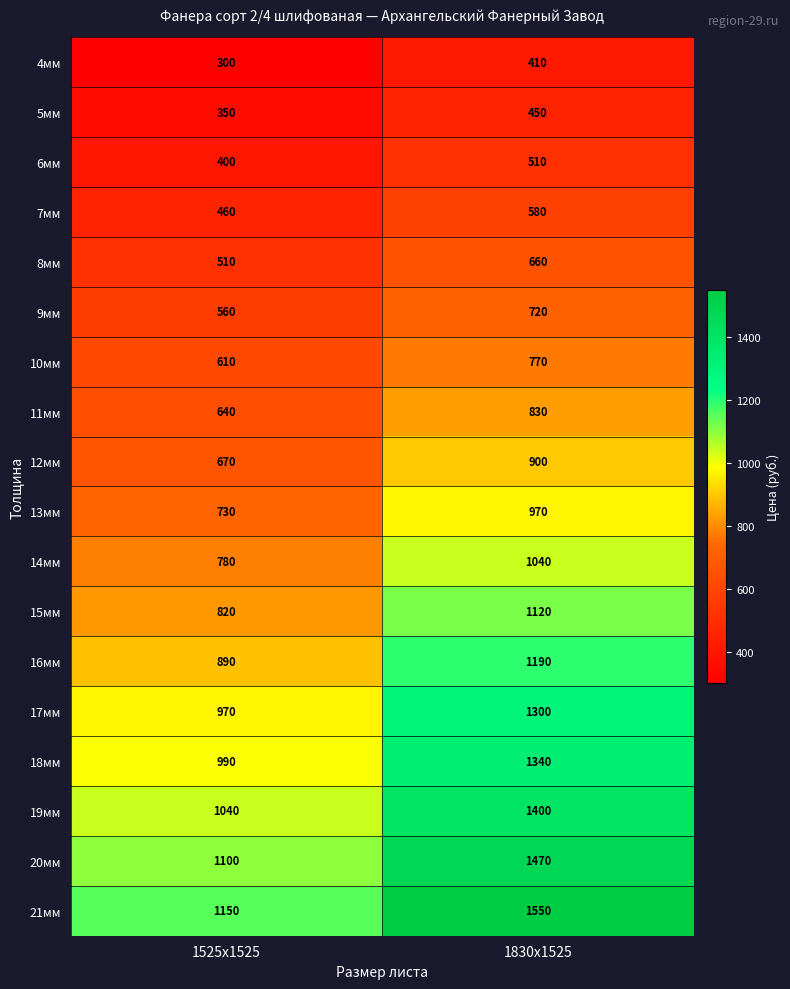

What is the difference between the highest and lowest values at 1525х1525?

850